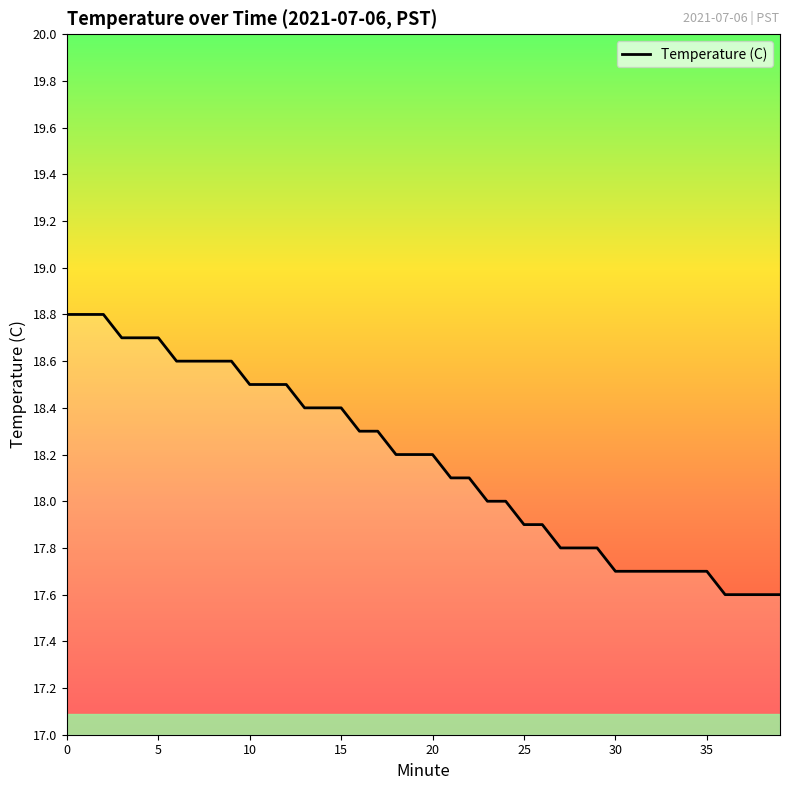

What is the average value?

18.2